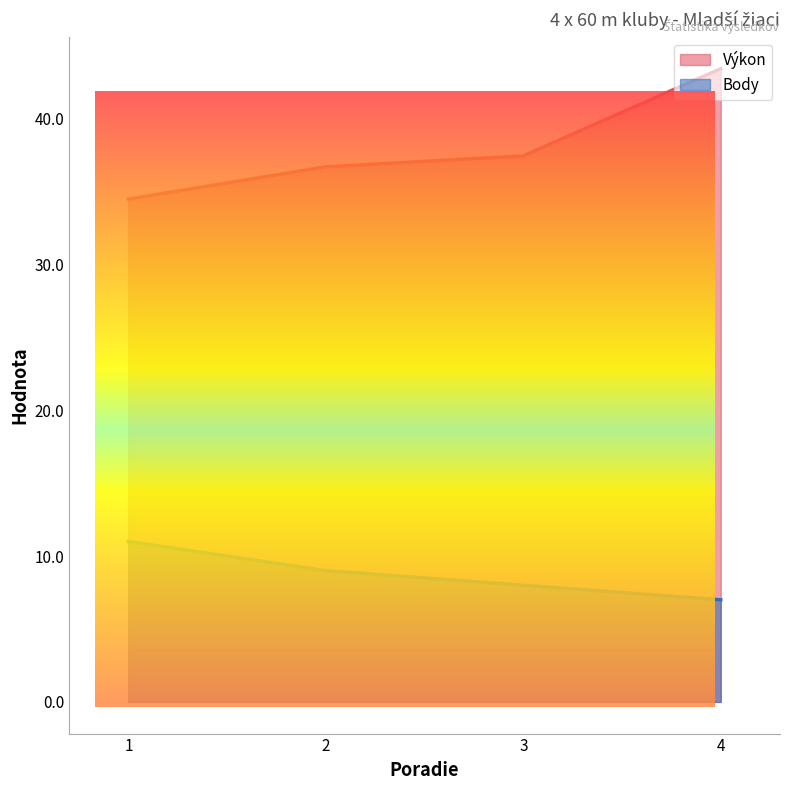

At how many categories does at least one series exceed 26?

4